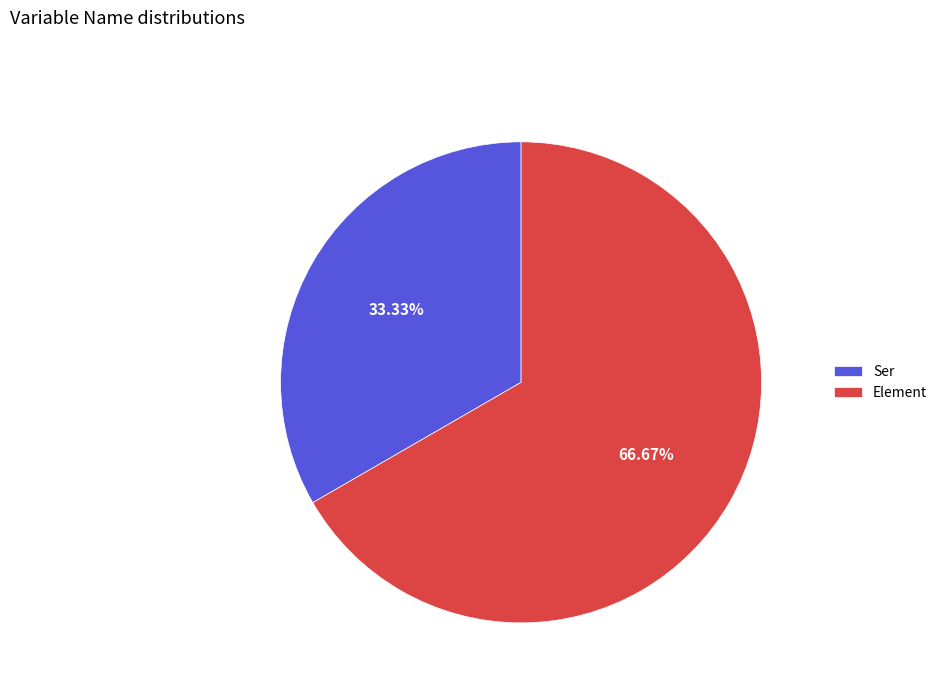

Combined, what portion of the pie is Element and Ser?

100.0%